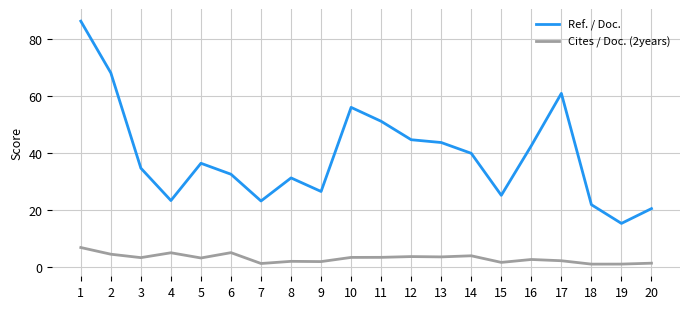

Where is Ref. / Doc. nearest to the value 50?

11